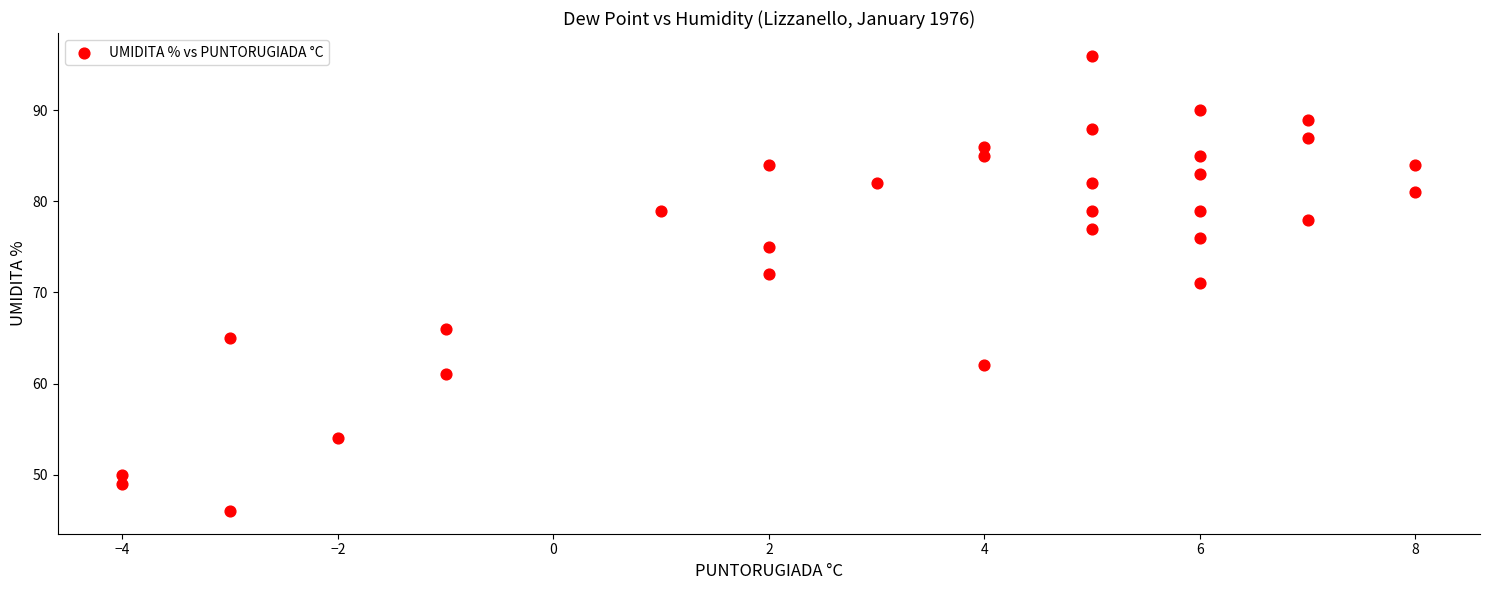

What is the range of X values (max minus min)?

12